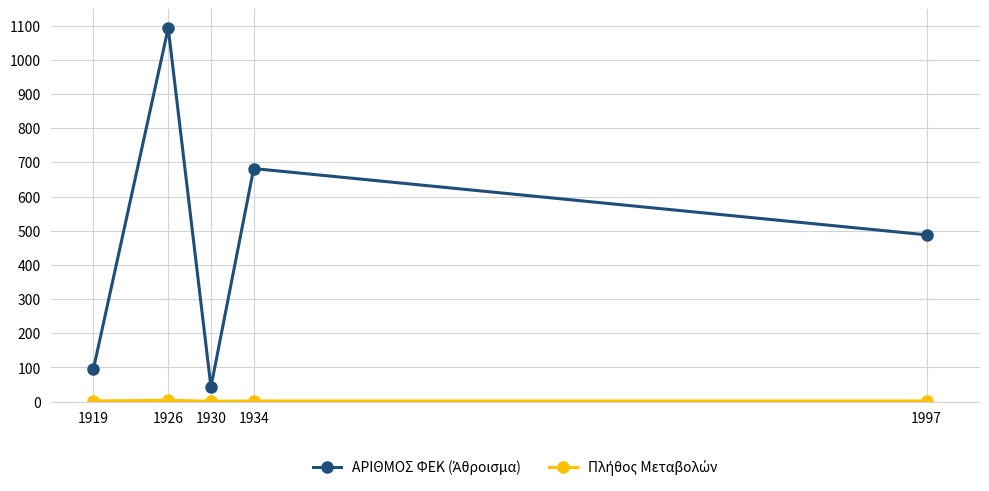

At which category is the sum across all series the highest?

1926